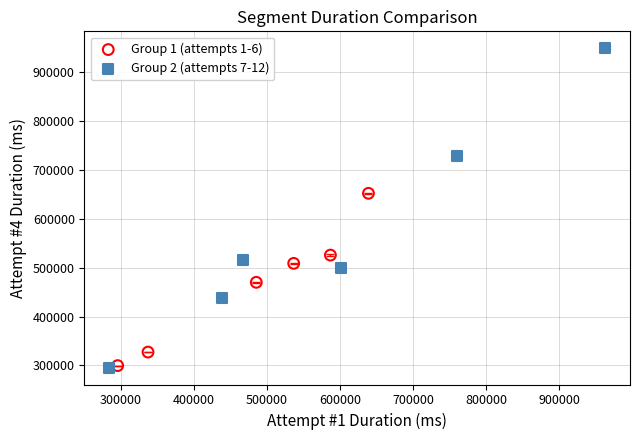

What are all the series names shown in the legend?

Group 1 (attempts 1-6), Group 2 (attempts 7-12)